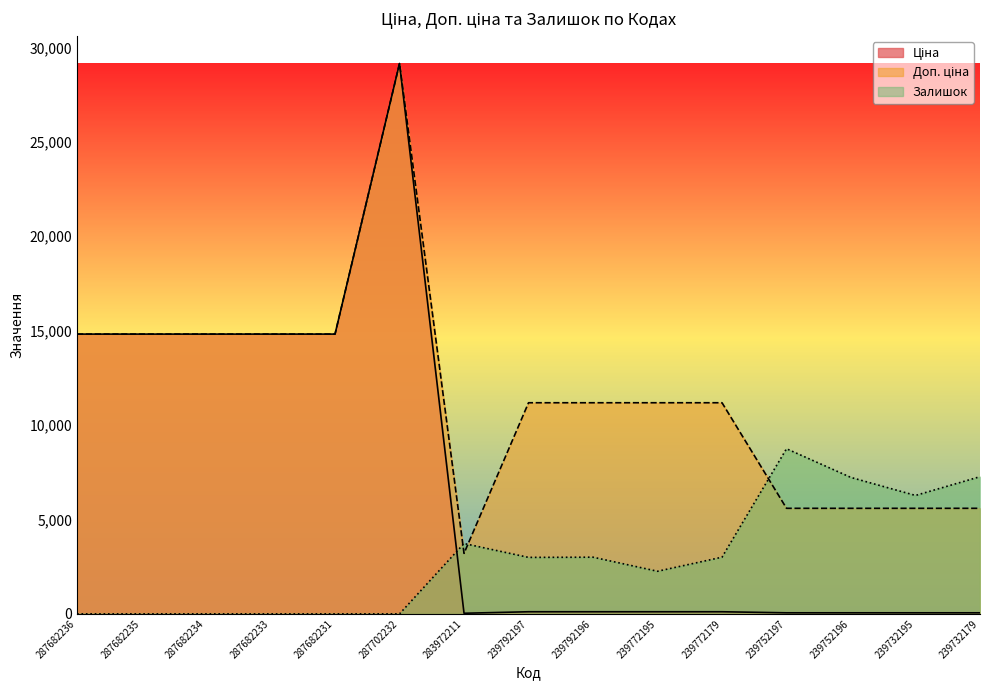

Reading left to right, what are all the values shown in this chart?

Ціна: 14817.6	14817.6	14817.6	14817.6	14817.6	29152.3	32.0	111.8	111.8	111.8	111.8	55.9	55.9	55.9	55.9
Доп. ціна: 14817.6	14817.6	14817.6	14817.6	14817.6	29152.3	3205.0	11182.0	11182.0	11182.0	11182.0	5591.0	5591.0	5591.0	5591.0
Залишок: 0.0	0.0	0.0	0.0	0.0	0.0	3726.0	2991.1	3001.5	2256.3	3001.5	8745.7	7224.3	6272.1	7265.7